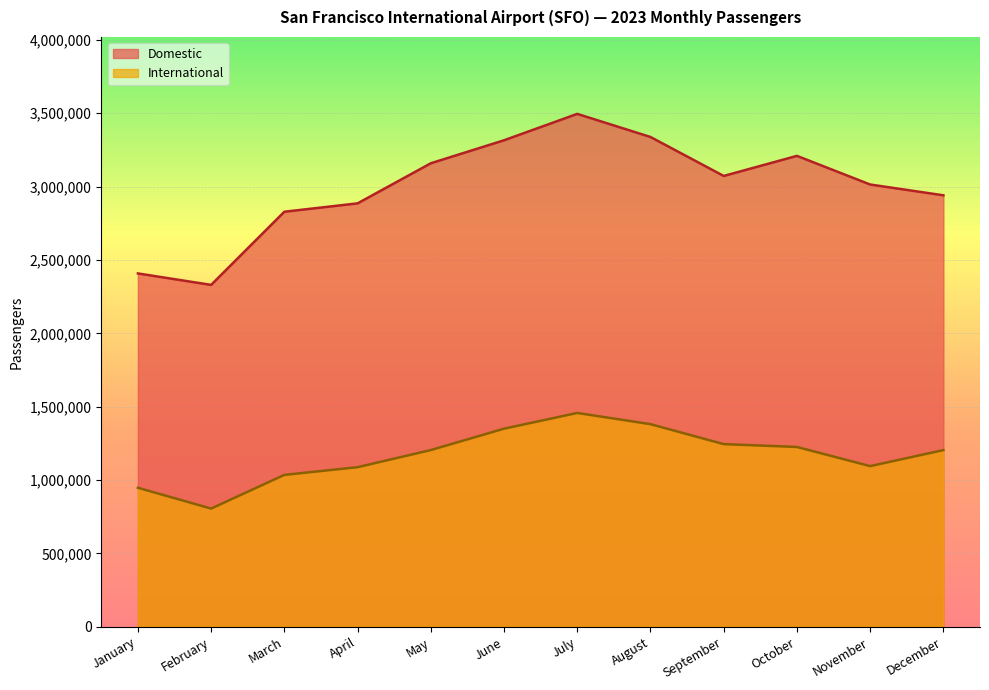

The International series shows 805516 at February. True or false?

True